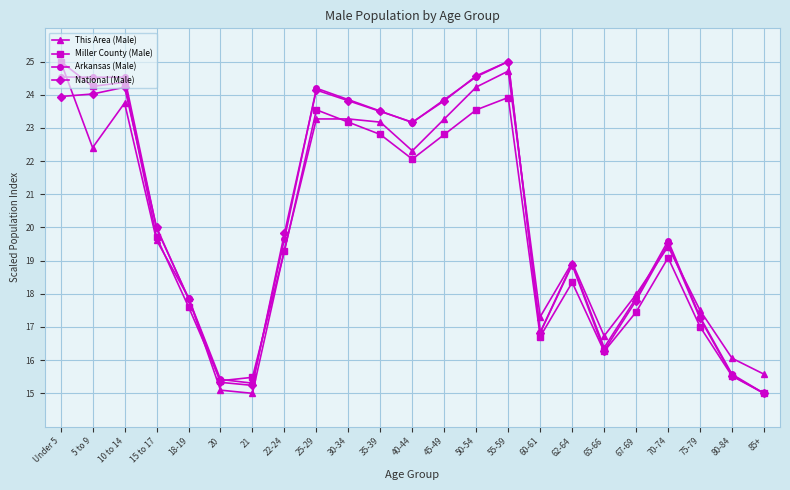

True or false: Arkansas (Male) and National (Male) cross at least once.

True